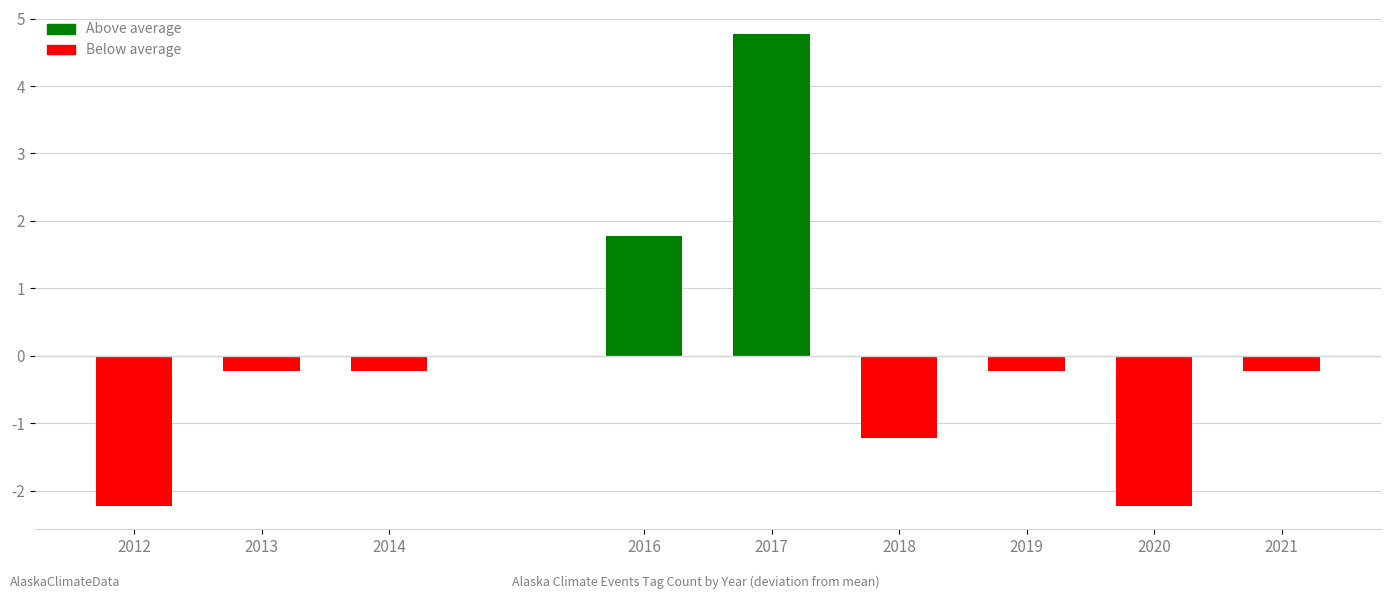

What is the value of the 8th bar from the left?

-2.2